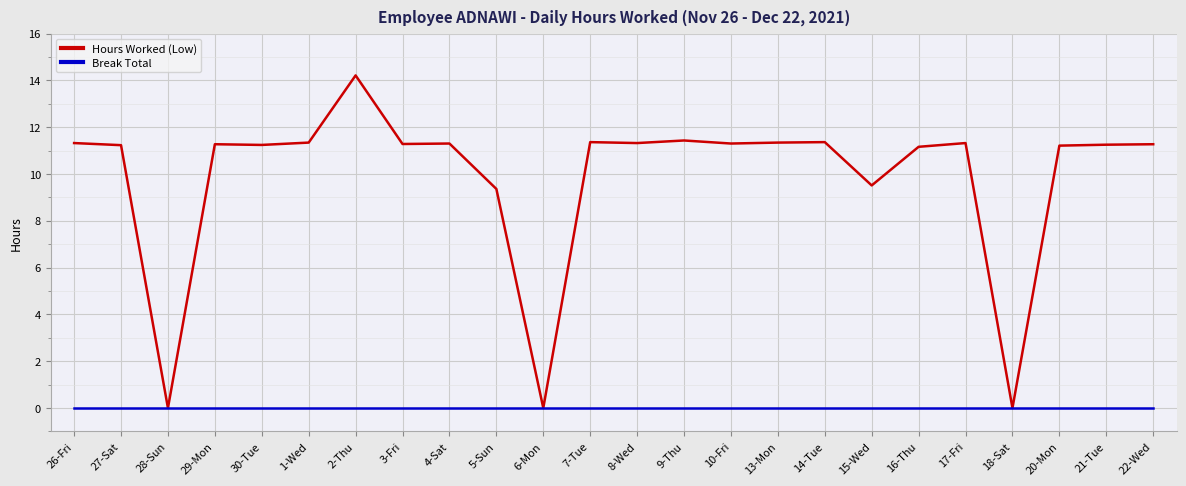

Rank the series by their average value, from highest to lowest.

Hours Worked (Low), Break Total